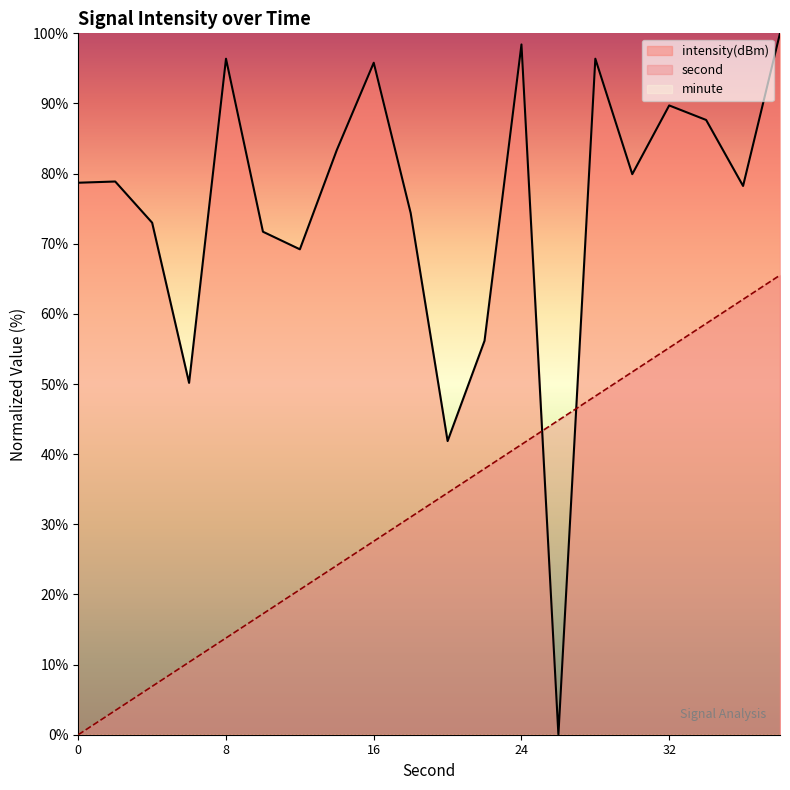

List the series in order of their overall mean, highest first.

intensity(dBm), second